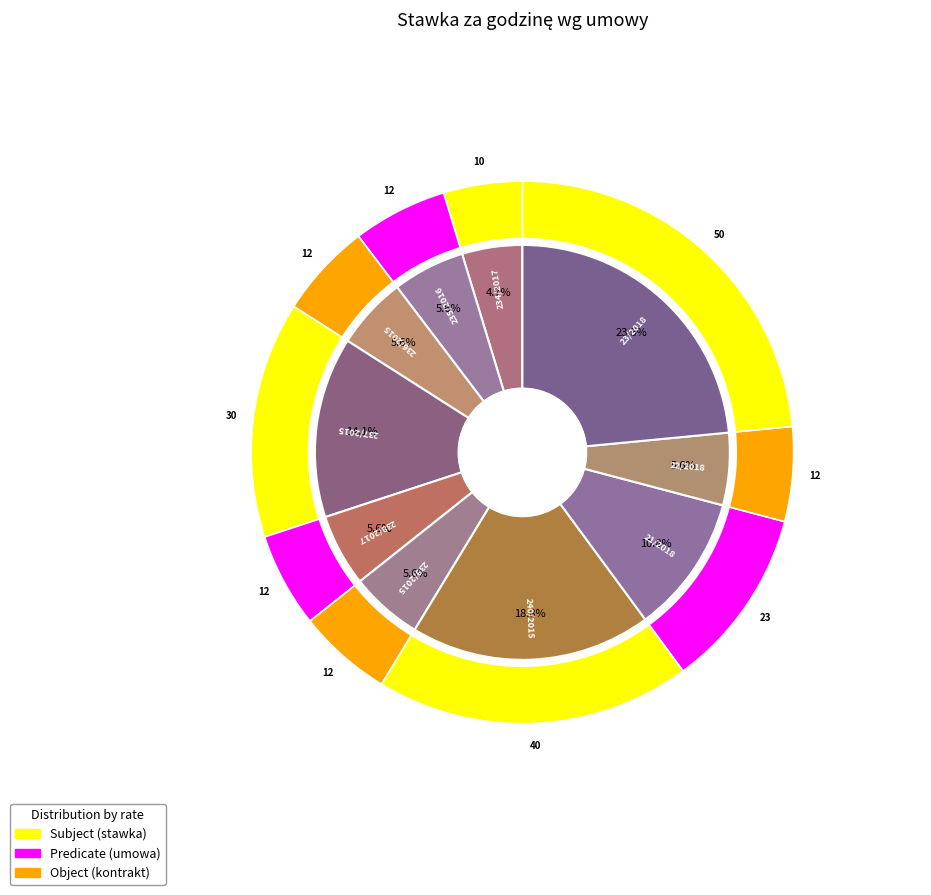

To the nearest percent, what is the average slice percentage?

10%